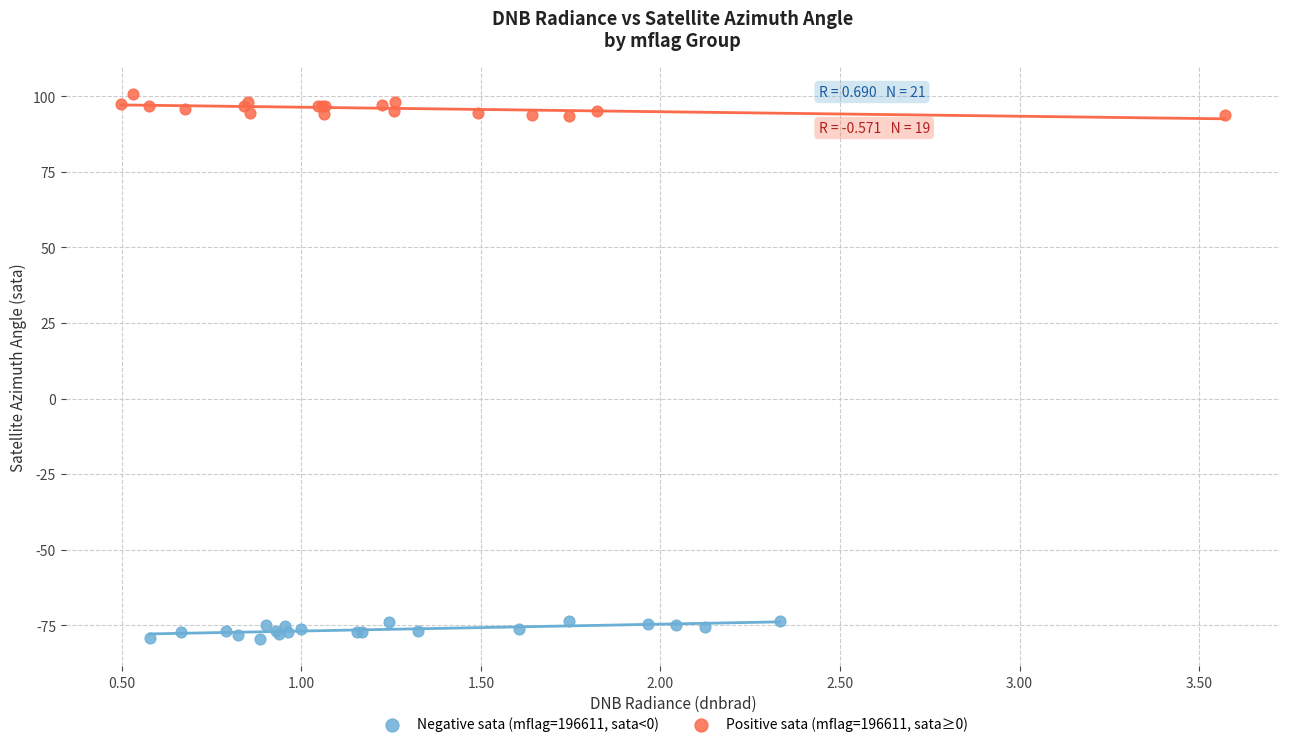

Which series contains the lowest Y value?

Negative sata (mflag=196611, sata<0)